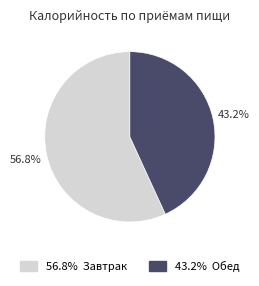

Rank the categories by value from highest to lowest.

Завтрак, Обед